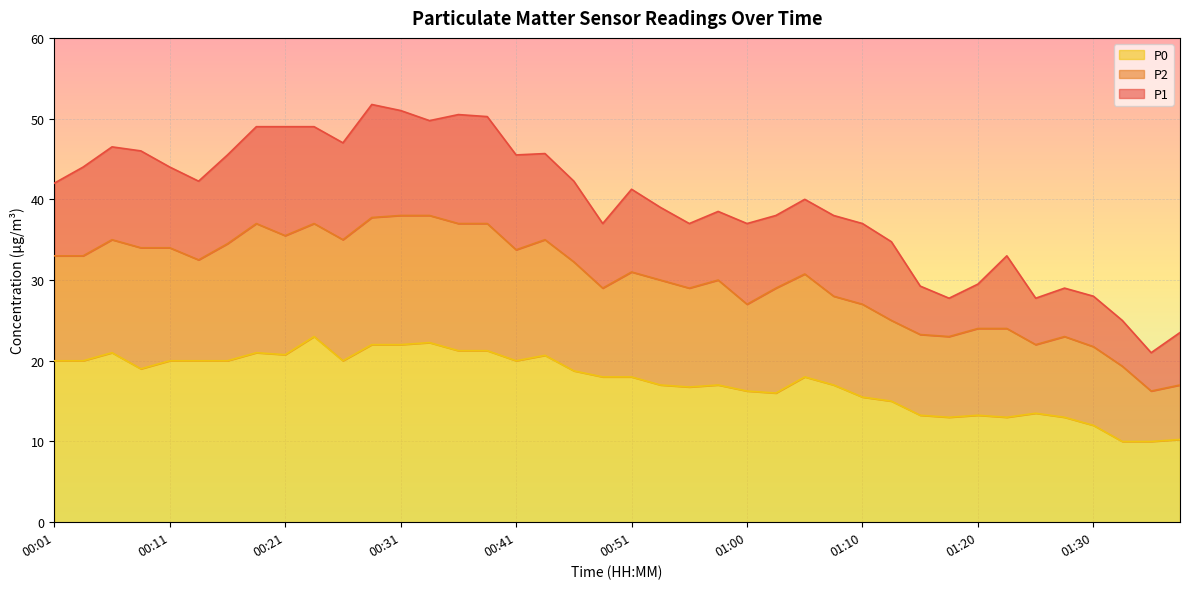

At how many categories does at least one series exceed 48?

8